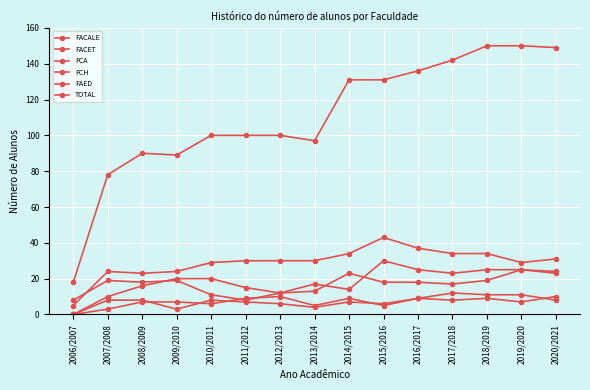

Is this an area chart (filled region under the line)?

No